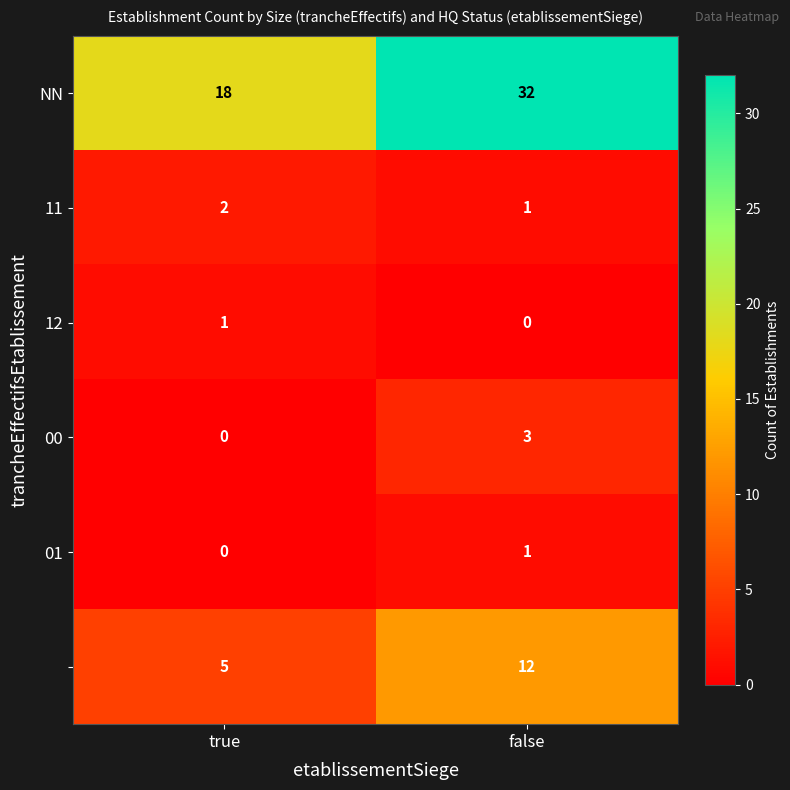

What is the maximum value shown in the chart?

32